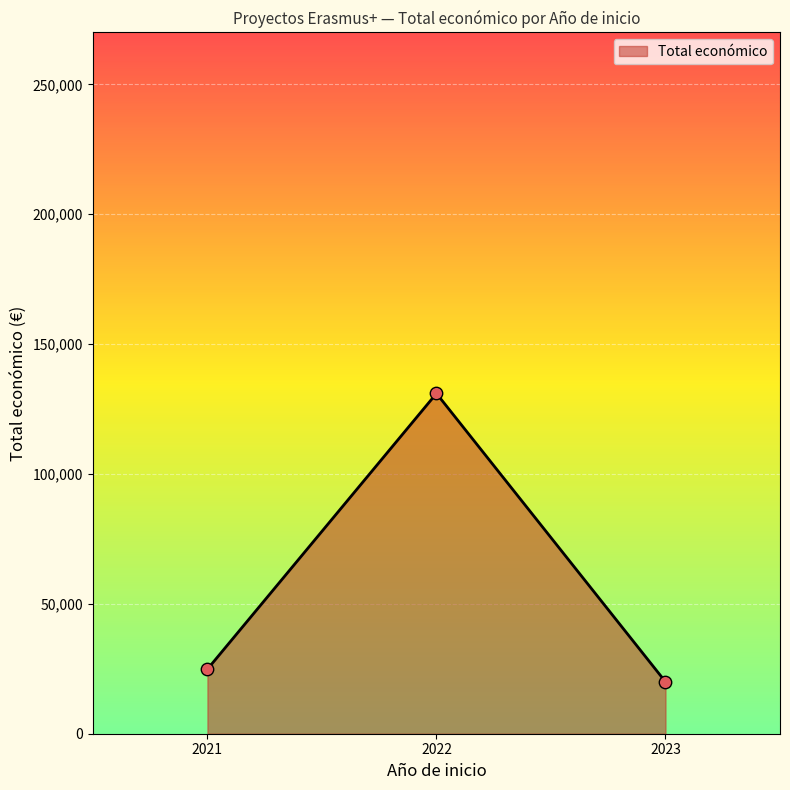

What is the change in value from 2022 to 2023?

-111010